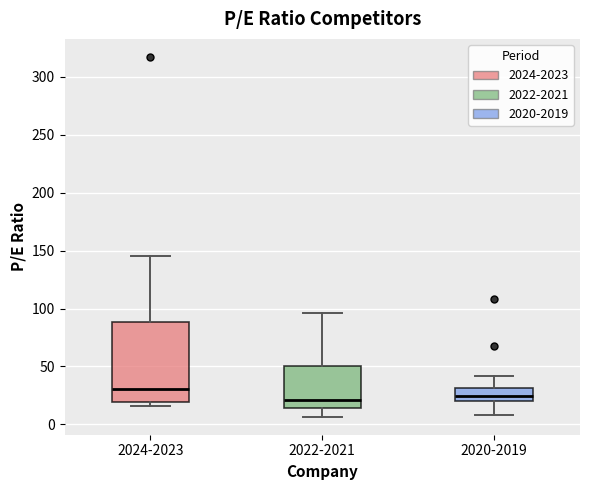

Where does the upper whisker of the box for 2024-2023 end on the y-axis? The values are not printed on the chart, so give them approximately, as read against the axis.

145